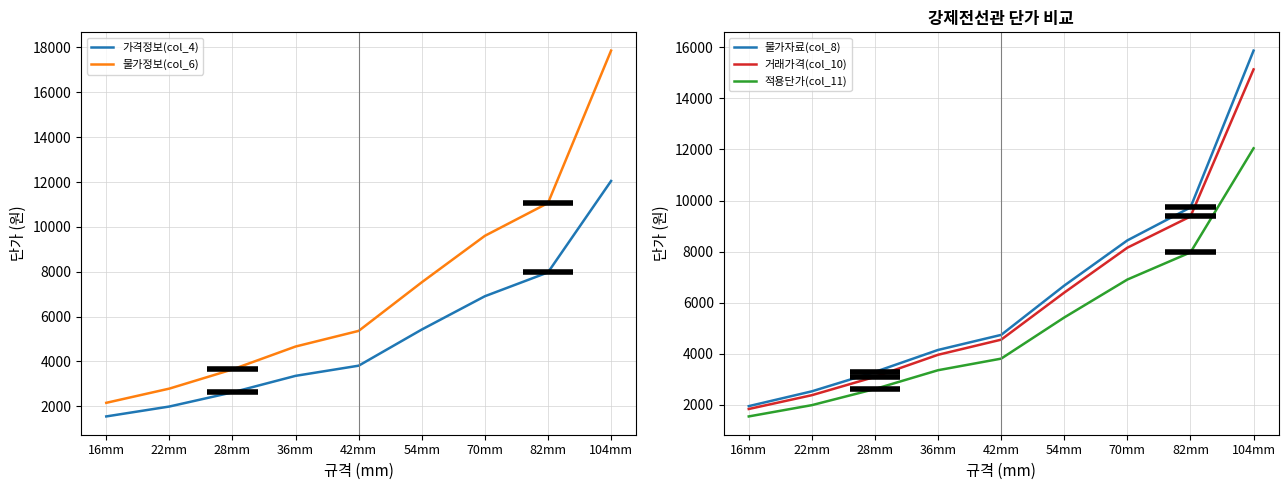

True or false: 가격정보(col_4) and 물가자료(col_8) intersect in this chart.

False